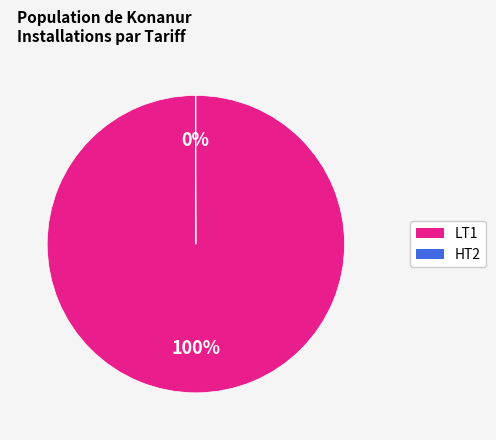

To the nearest percent, what is the average slice percentage?

50%